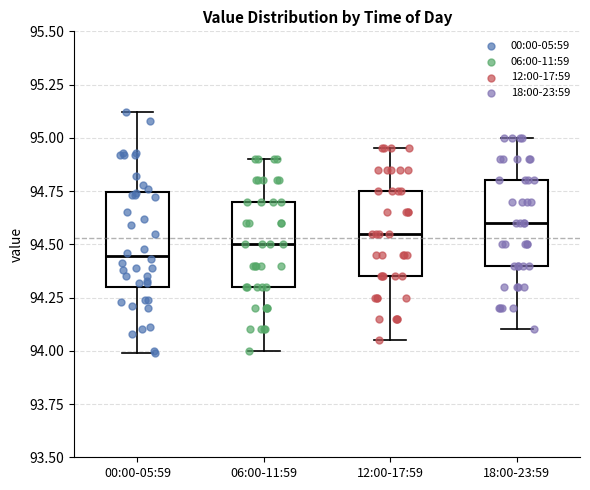

Reading left to right, read every box against the y-axis: the position of its median line, the range the box covers, and the ends of its whiskers. The values are not printed on the chart, so give them approximately, as read against the axis.

00:00-05:59: median 94.45, box 94.30 to 94.75, whiskers 94.00 to 95.10
06:00-11:59: median 94.50, box 94.30 to 94.70, whiskers 94.00 to 94.90
12:00-17:59: median 94.55, box 94.35 to 94.75, whiskers 94.05 to 94.95
18:00-23:59: median 94.60, box 94.40 to 94.80, whiskers 94.10 to 95.00